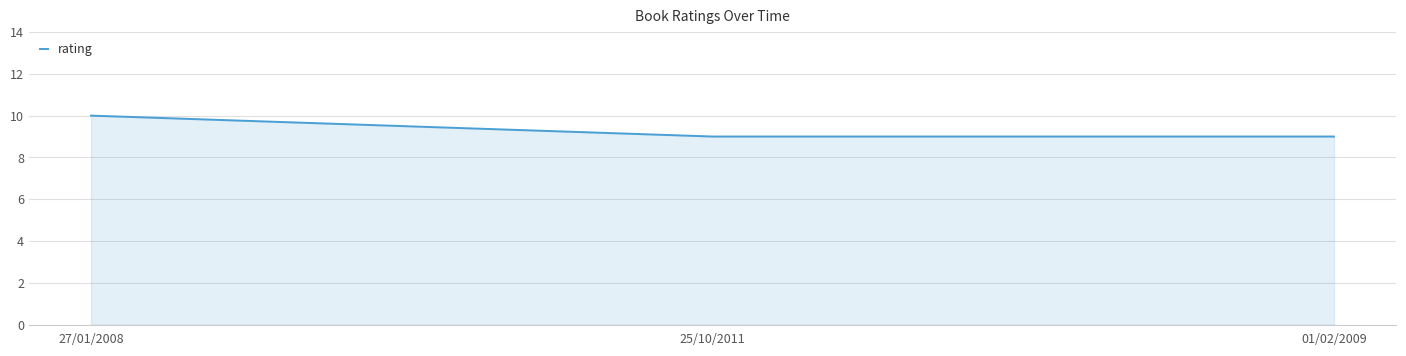

Which has a higher value, 27/01/2008 or 01/02/2009?

27/01/2008